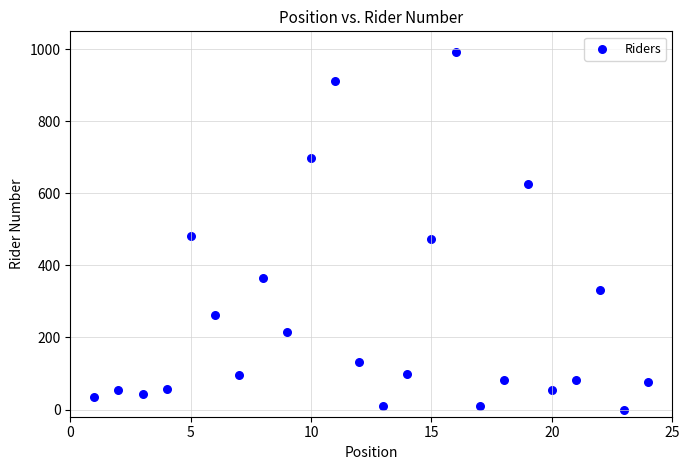

What is the range of Y values (max minus min)?

994